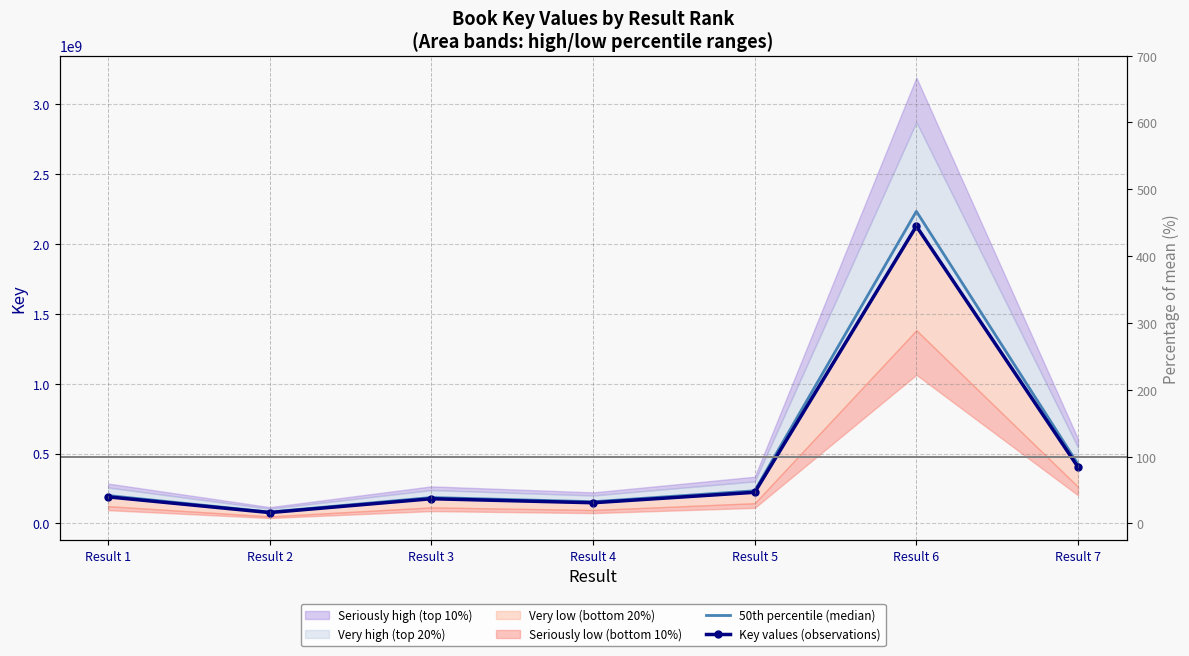

What is the average value of the Key values (observations) series?

477734275.0